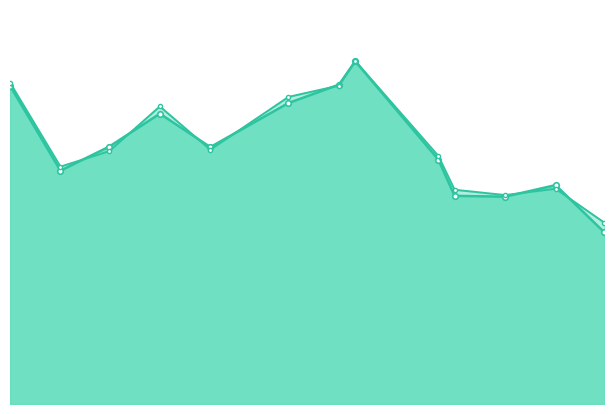

Does the chart display data point markers on the line(s)?

Yes